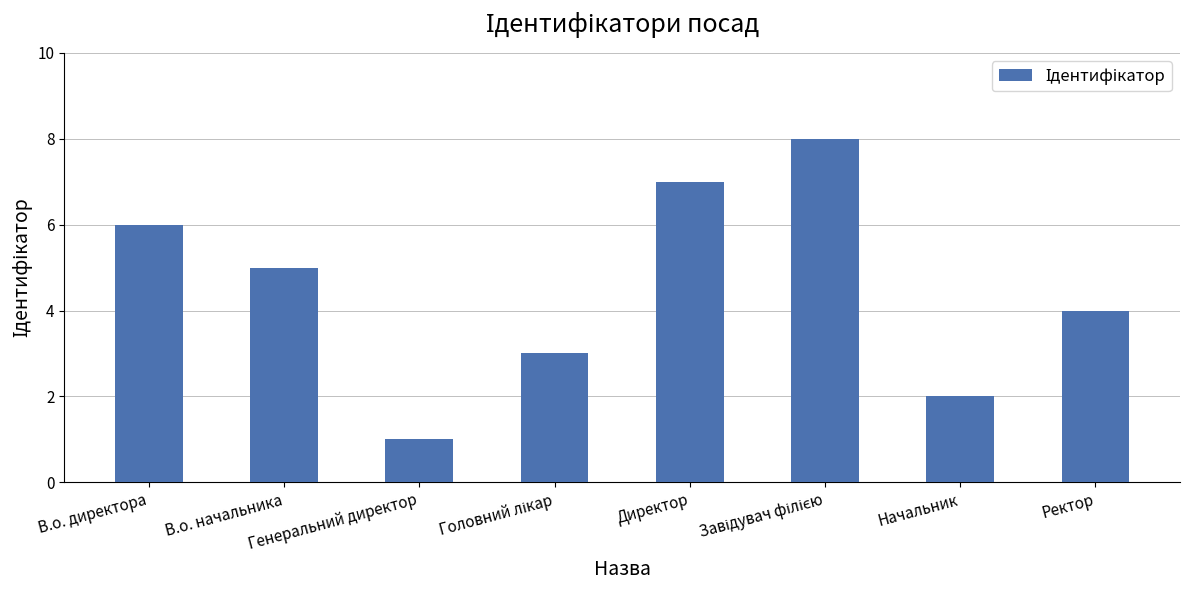

Is it true that the value at В.о. начальника is 3?

False